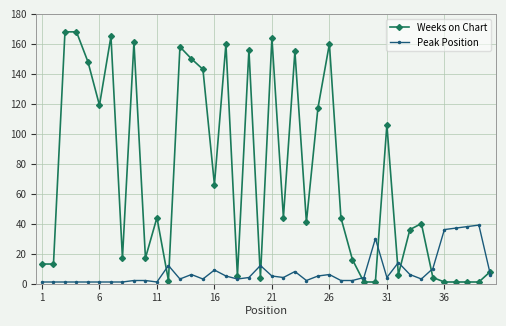

What is the average value of the Weeks on Chart series?

71